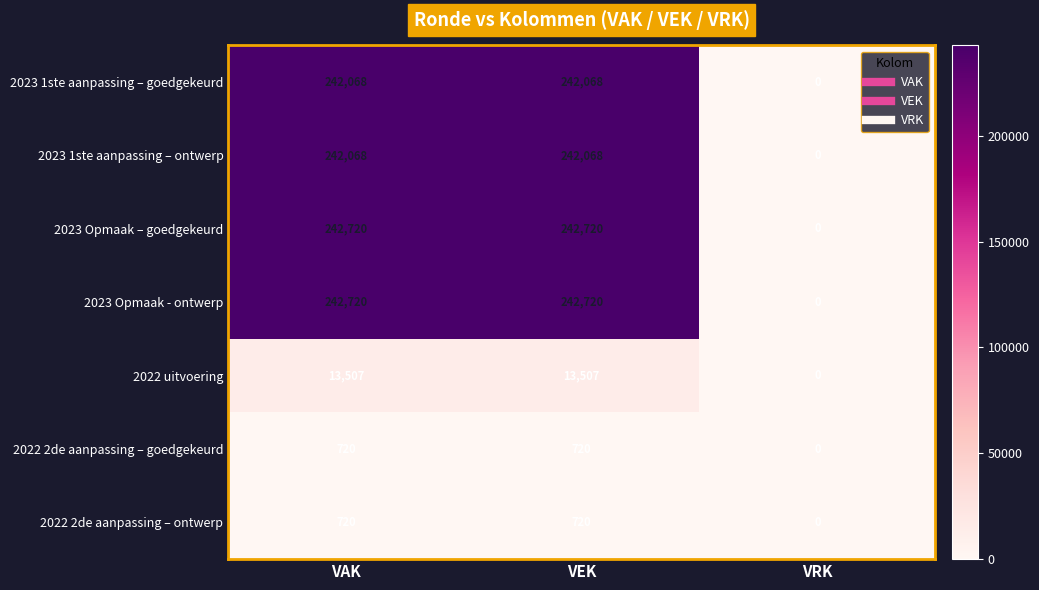

What is the spread (max minus min) of values at VAK?

242000